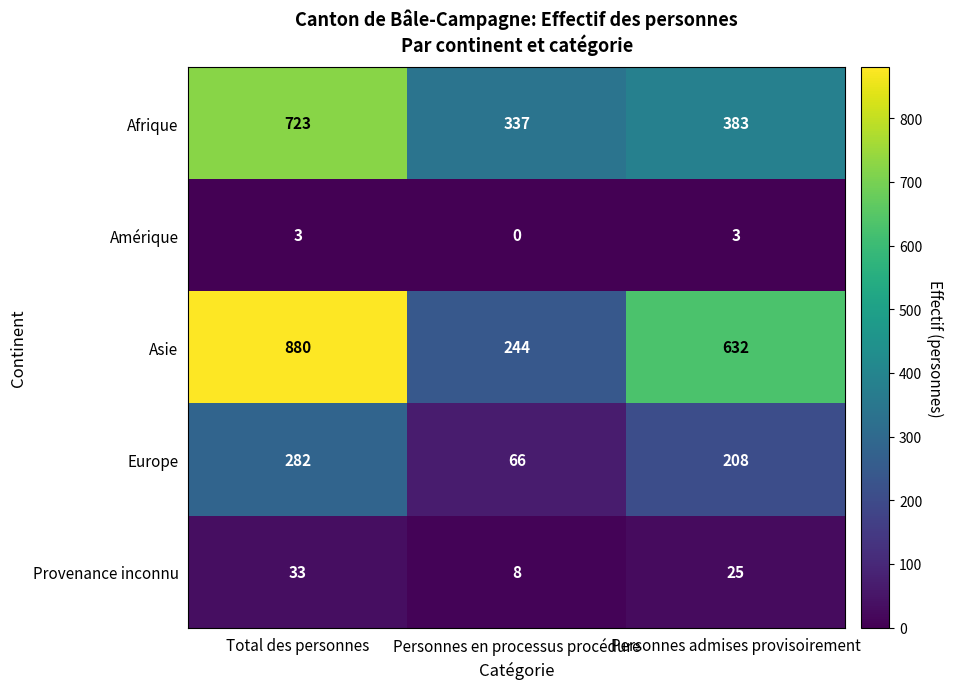

At which category is the sum across all series the highest?

Total des personnes